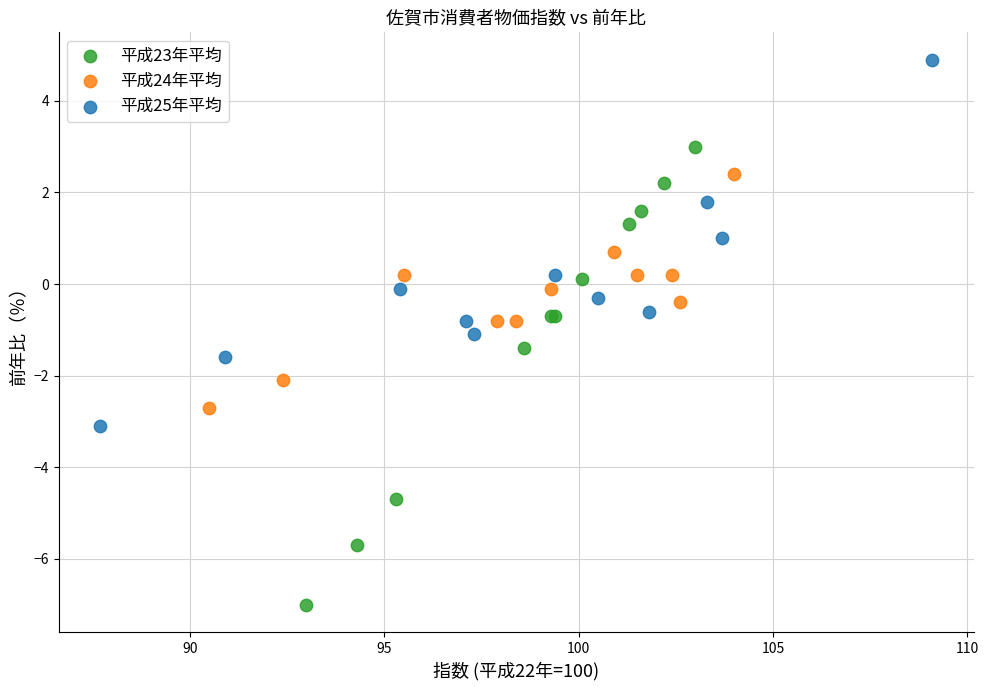

Which series contains the highest Y value?

平成25年平均